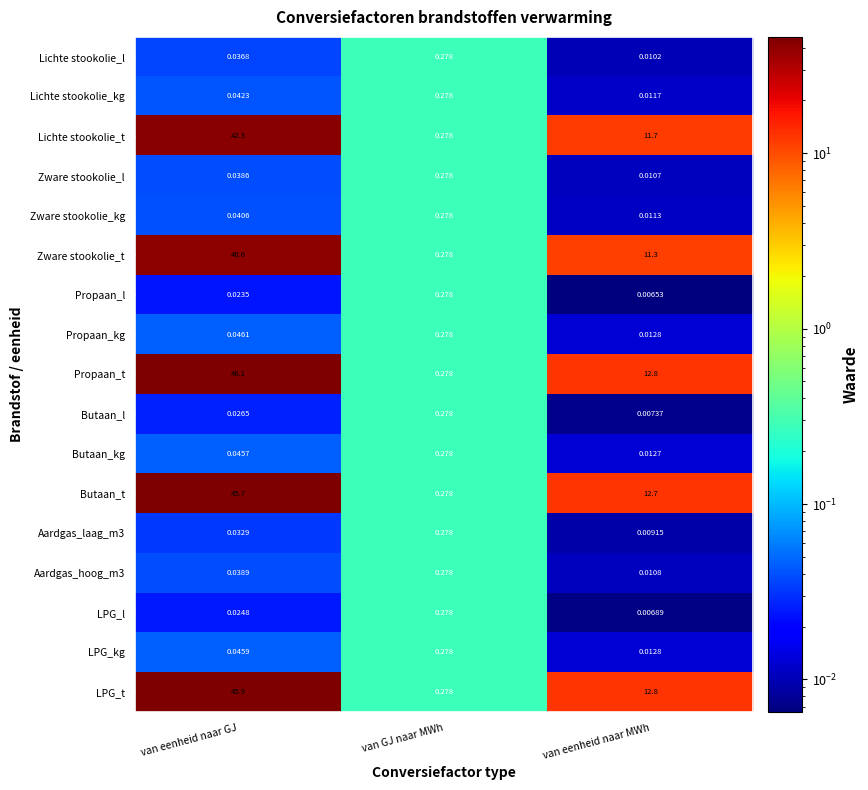

Is the value of Aardgas_laag_m3 at van GJ naar MWh greater than the value of Butaan_t at van eenheid naar MWh?

No